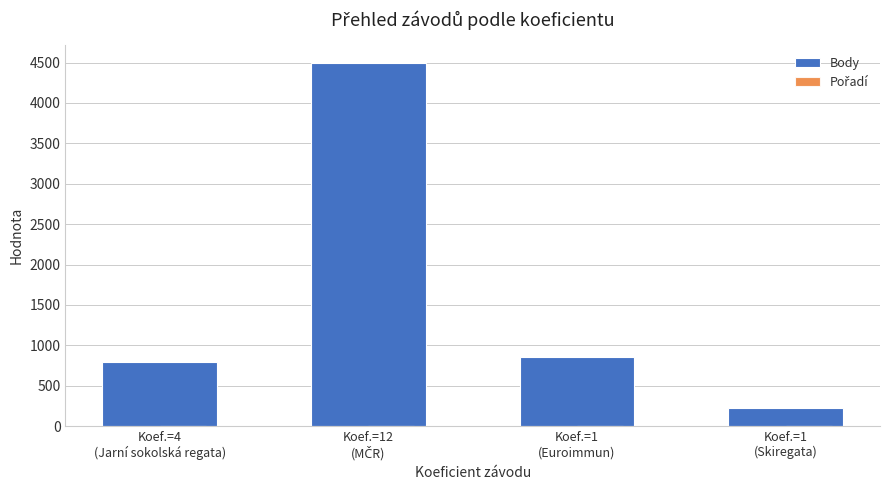

Which series has the largest total across all categories?

Body